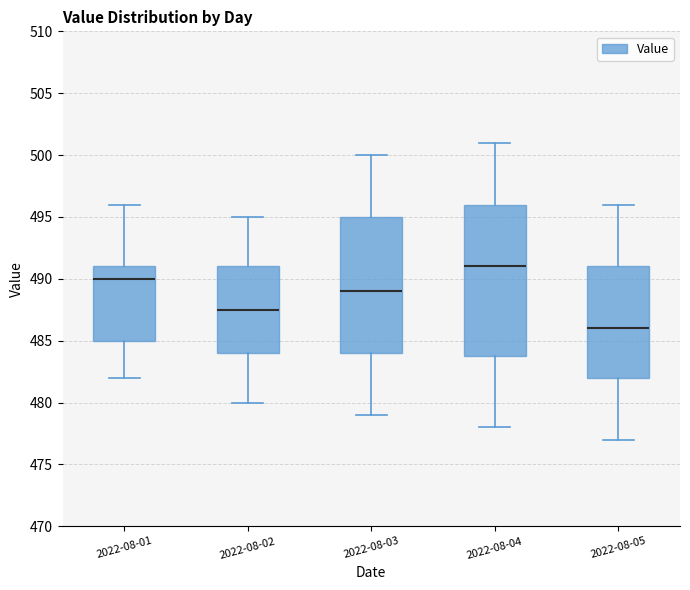

Comparing the boxes themselves (not the whiskers), which one is the tallest?

2022-08-04